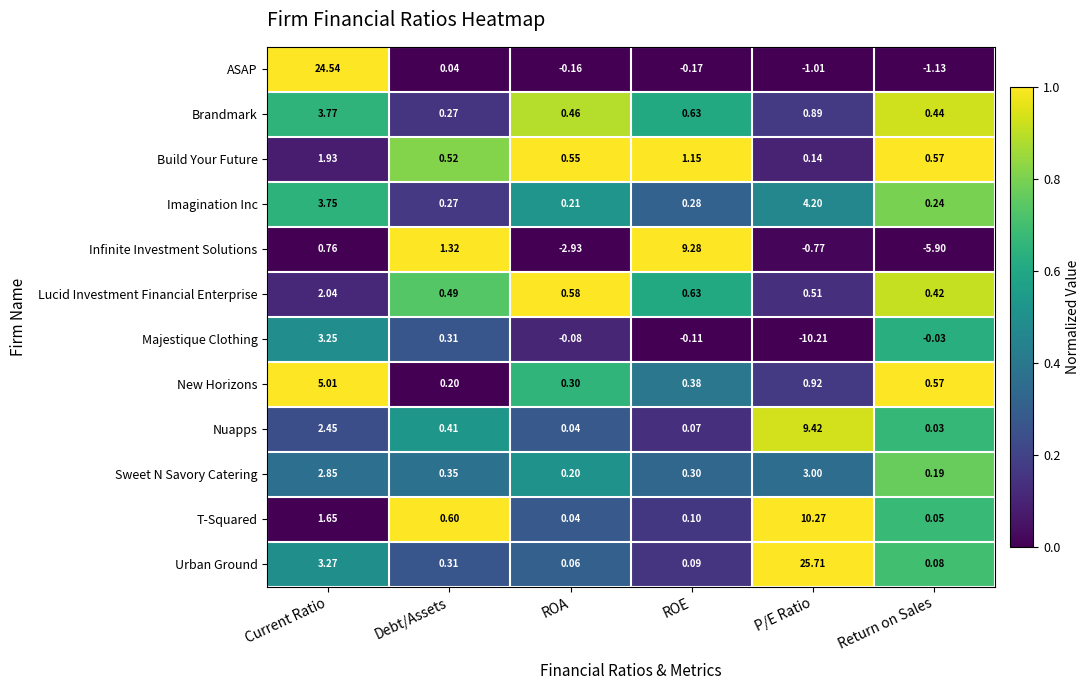

Rank the series by their maximum value, from highest to lowest.

Urban Ground, ASAP, T-Squared, Nuapps, Infinite Investment Solutions, New Horizons, Imagination Inc, Brandmark, Majestique Clothing, Sweet N Savory Catering, Lucid Investment Financial Enterprise, Build Your Future